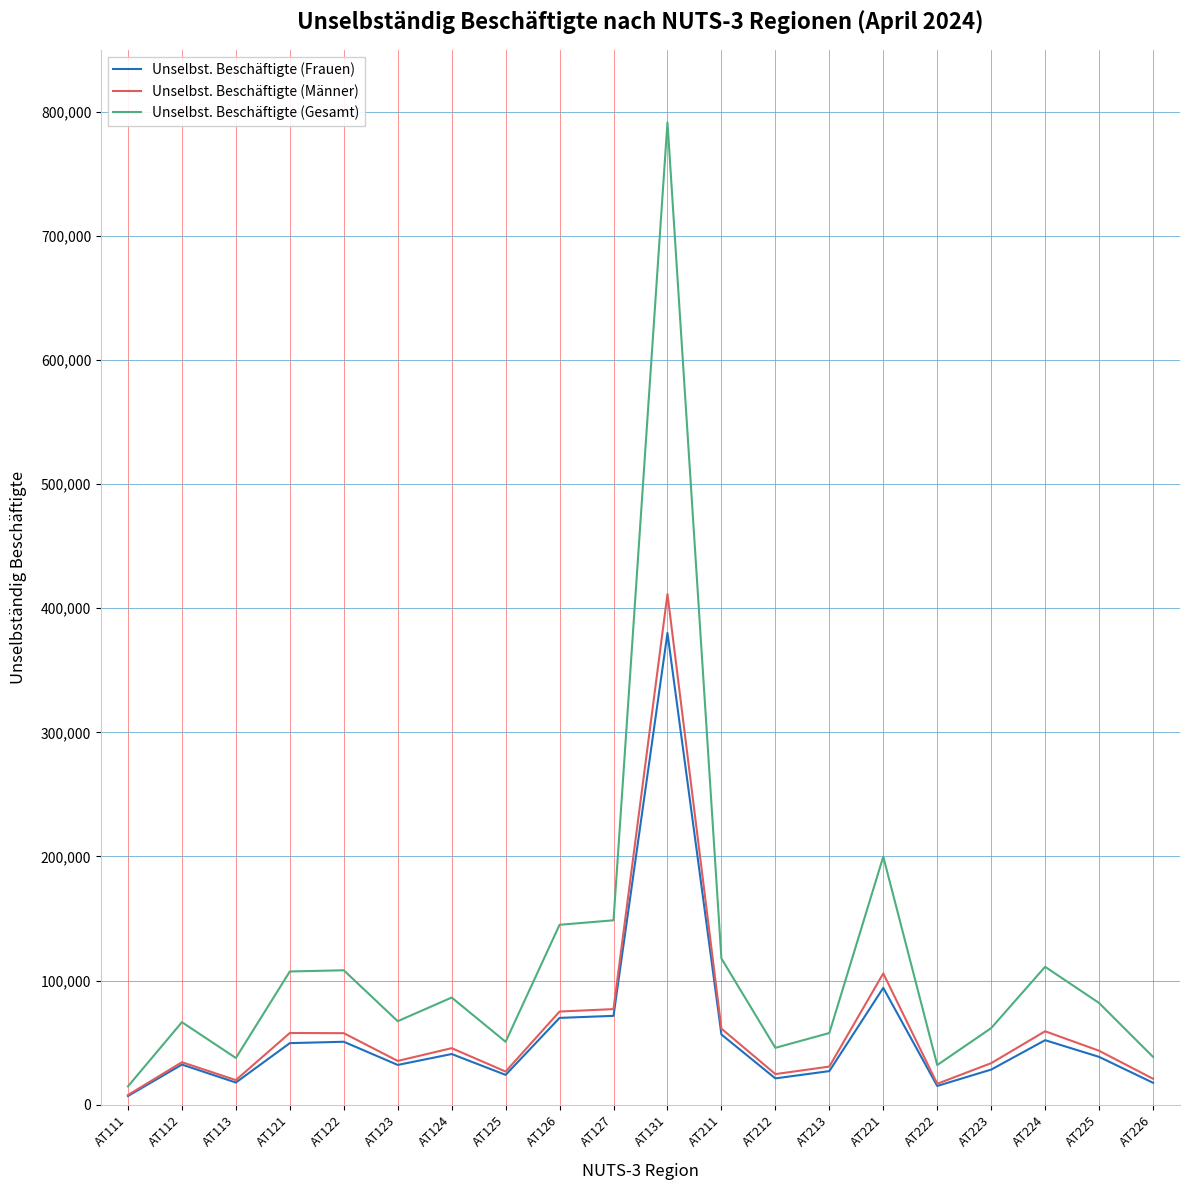

Where is Unselbst. Beschäftigte (Frauen) nearest to the value 193510?

AT221